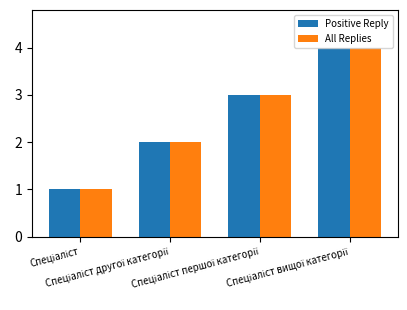

How many categories are shown in the chart?

4